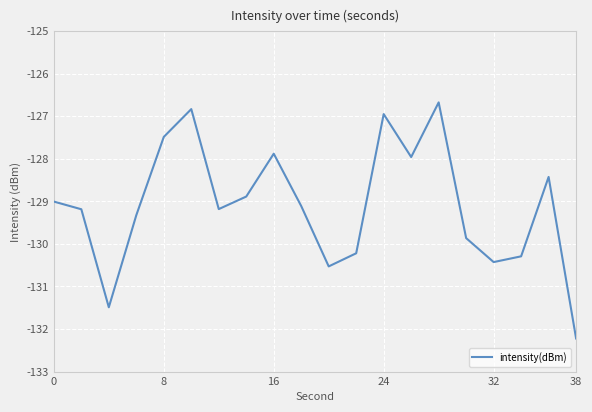

What is the difference between the second highest and minimum values?

5.4